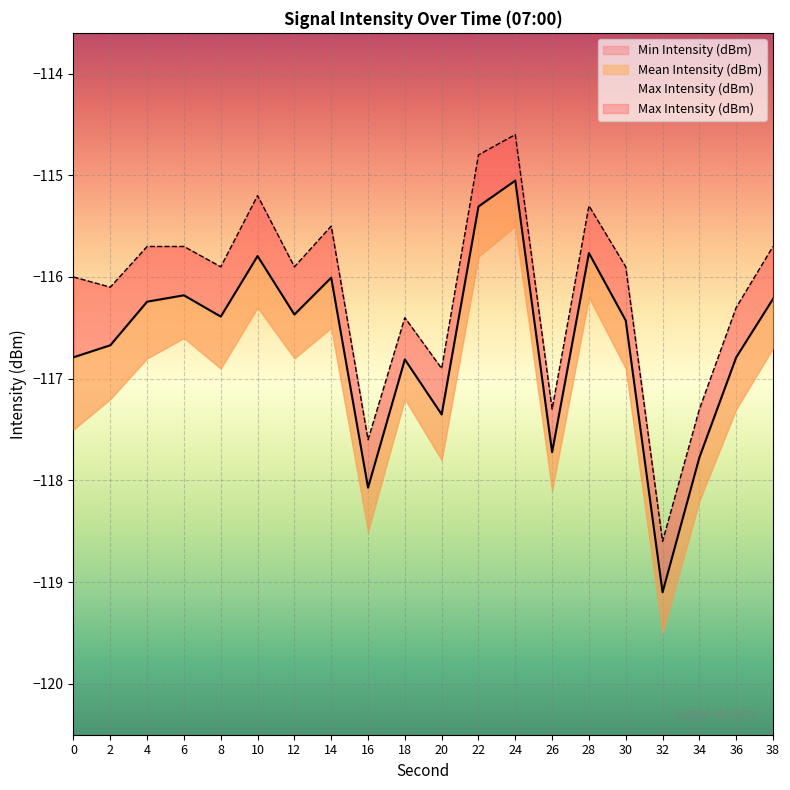

What value does the Mean Intensity (dBm) series have at 28?

-115.8